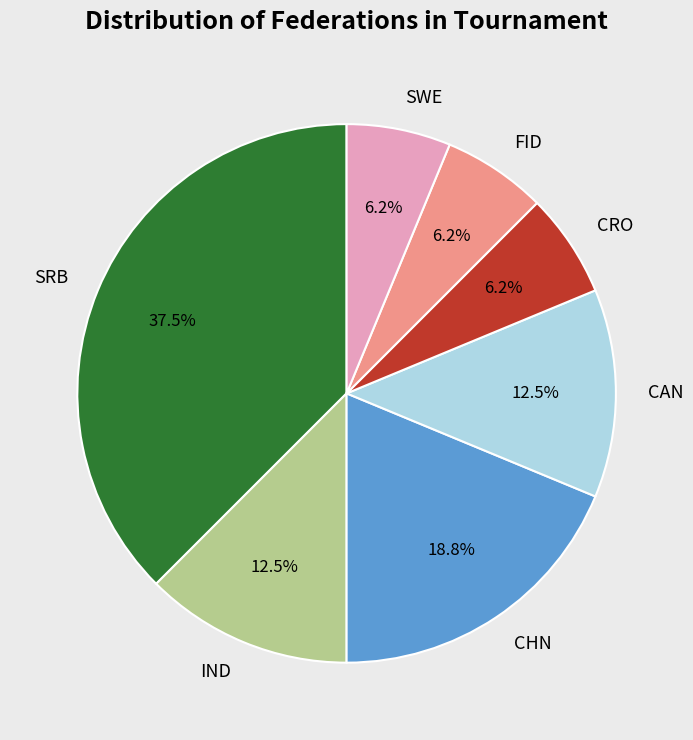

To the nearest percent, what percentage of the pie is CRO?

6%